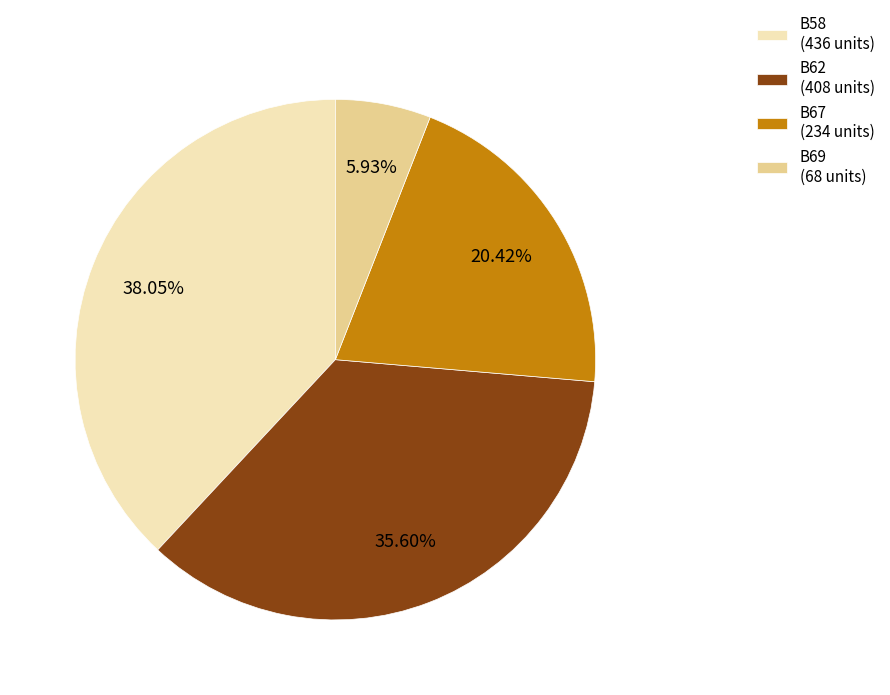

Combined, do B58 (436 units) and B62 (408 units) account for over 50%?

Yes